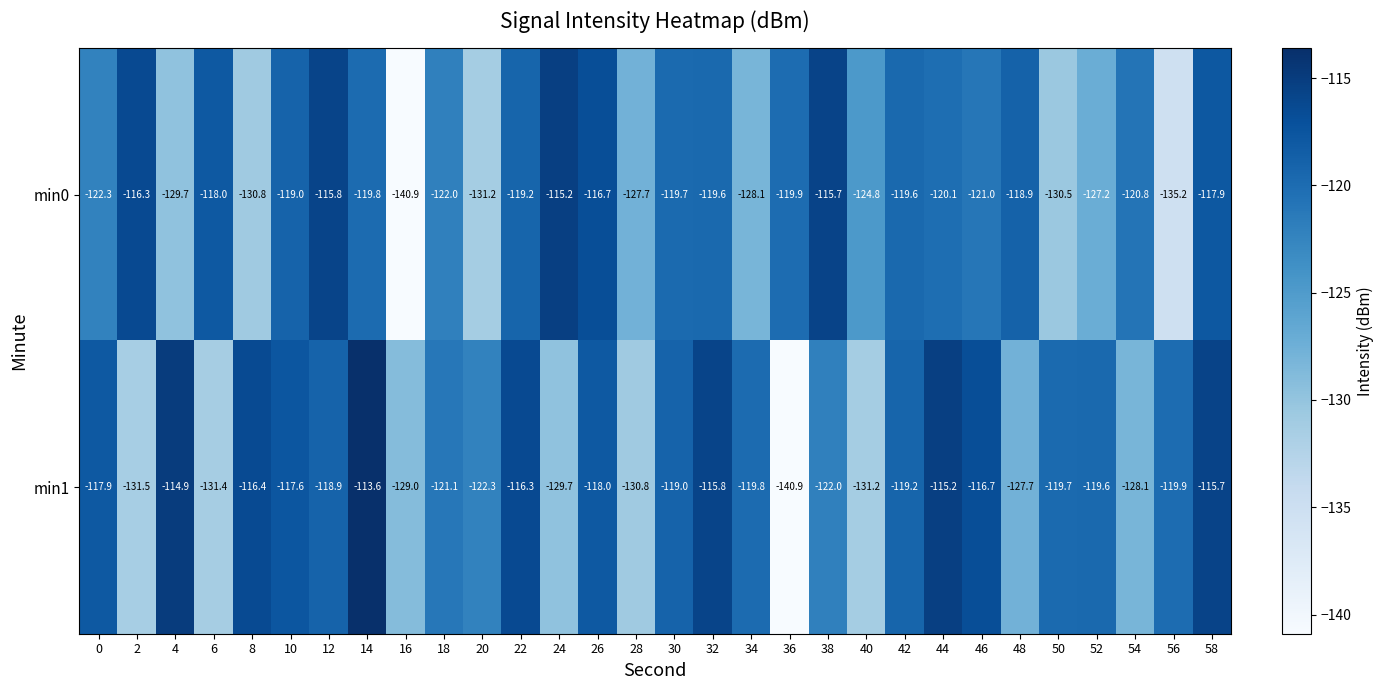

True or false: min1 has a value of -119.6 at 52.

True